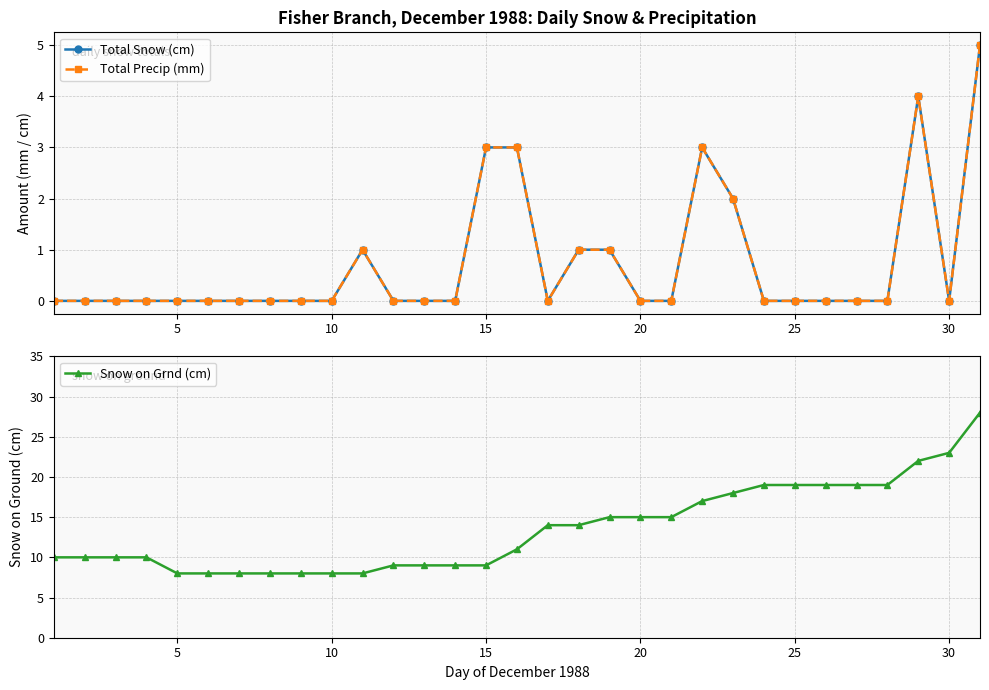

Reading right to left, list all the values displayed in this chart.

Total Snow (cm): 5	0	4	0	0	0	0	0	2	3	0	0	1	1	0	3	3	0	0	0	1	0	0	0	0	0	0	0	0	0	0
Total Precip (mm): 5	0	4	0	0	0	0	0	2	3	0	0	1	1	0	3	3	0	0	0	1	0	0	0	0	0	0	0	0	0	0
Snow on Grnd (cm): 28	23	22	19	19	19	19	19	18	17	15	15	15	14	14	11	9	9	9	9	8	8	8	8	8	8	8	10	10	10	10